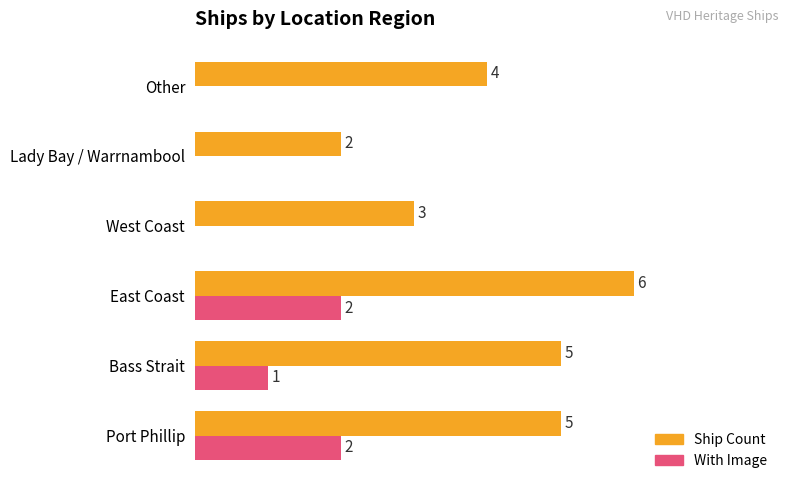

Which label corresponds to the largest value in the chart?

East Coast